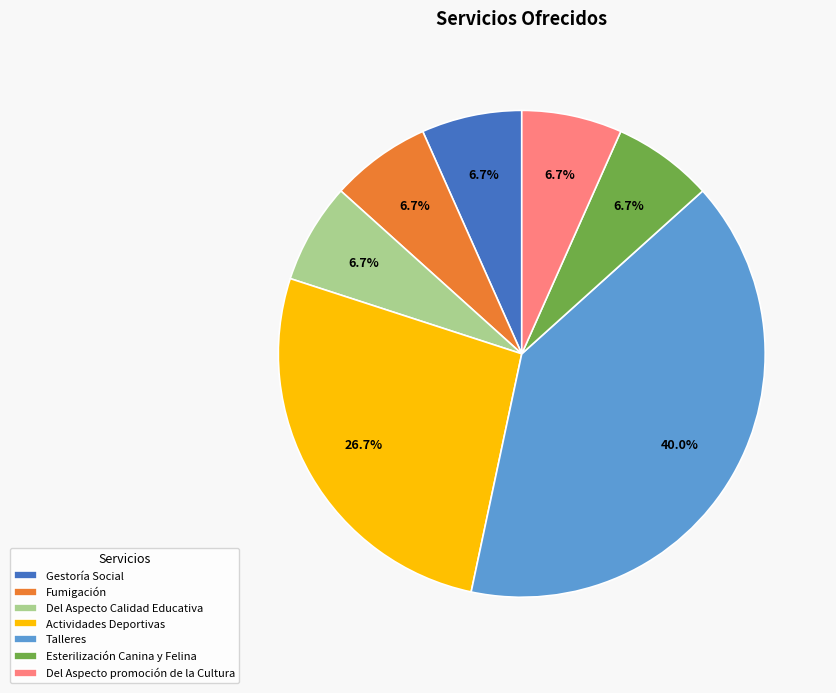

Is Gestoría Social the majority of the pie?

No